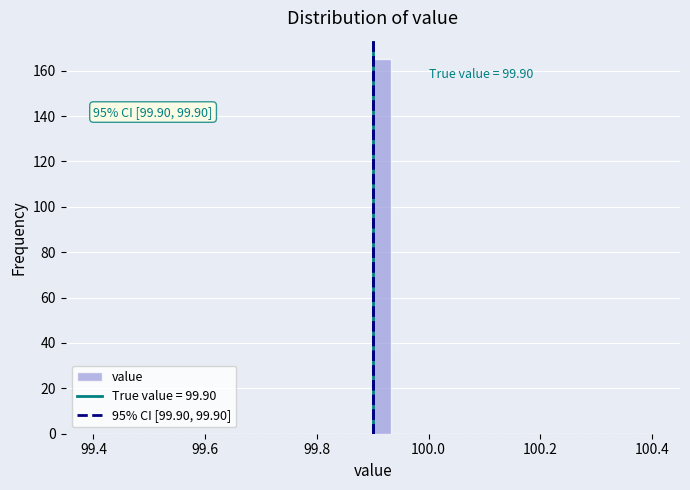

Around what value on the x-axis is the tallest bar? Give the approximate position of its centre, as read against the axis.

99.92